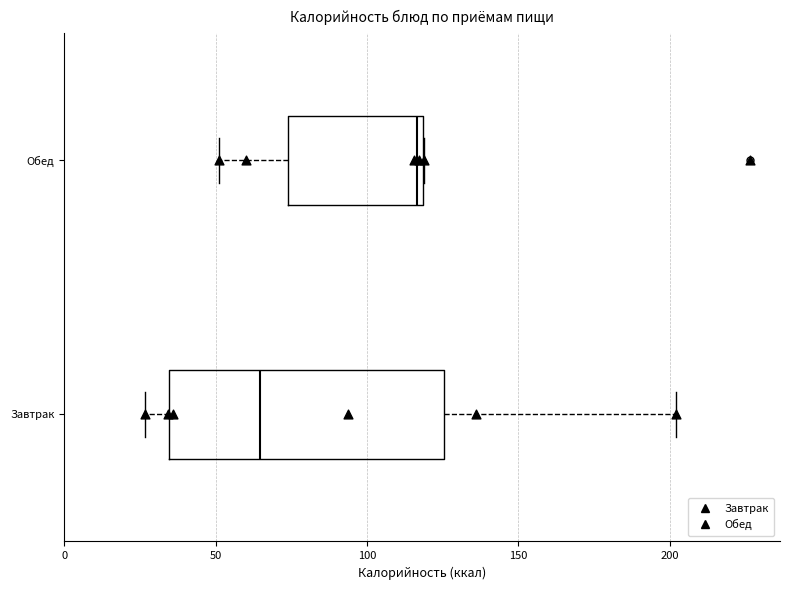

Which box is the widest, from its left edge to its right edge?

Завтрак